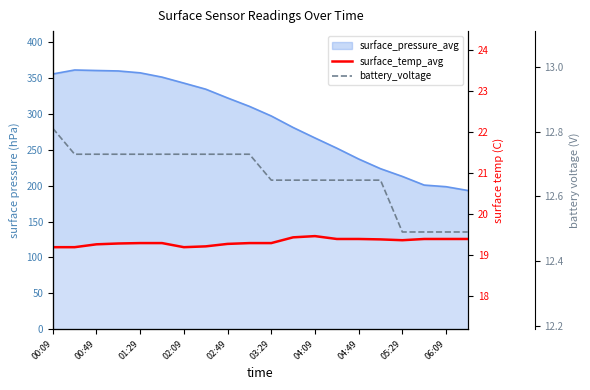

At which label does surface_temp_avg reach its minimum?

00:09